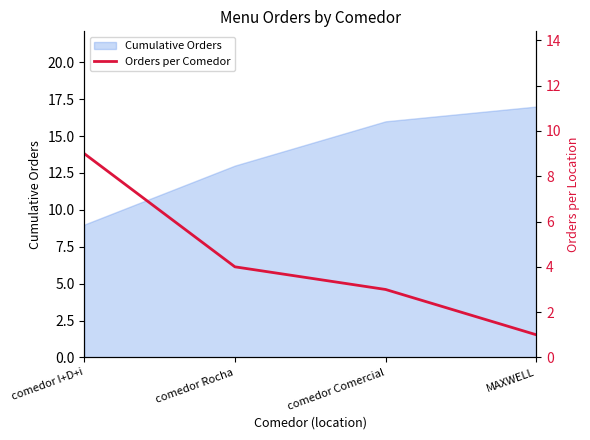

Rank the categories by Cumulative Orders value from lowest to highest.

comedor I+D+i, comedor Rocha, comedor Comercial, MAXWELL